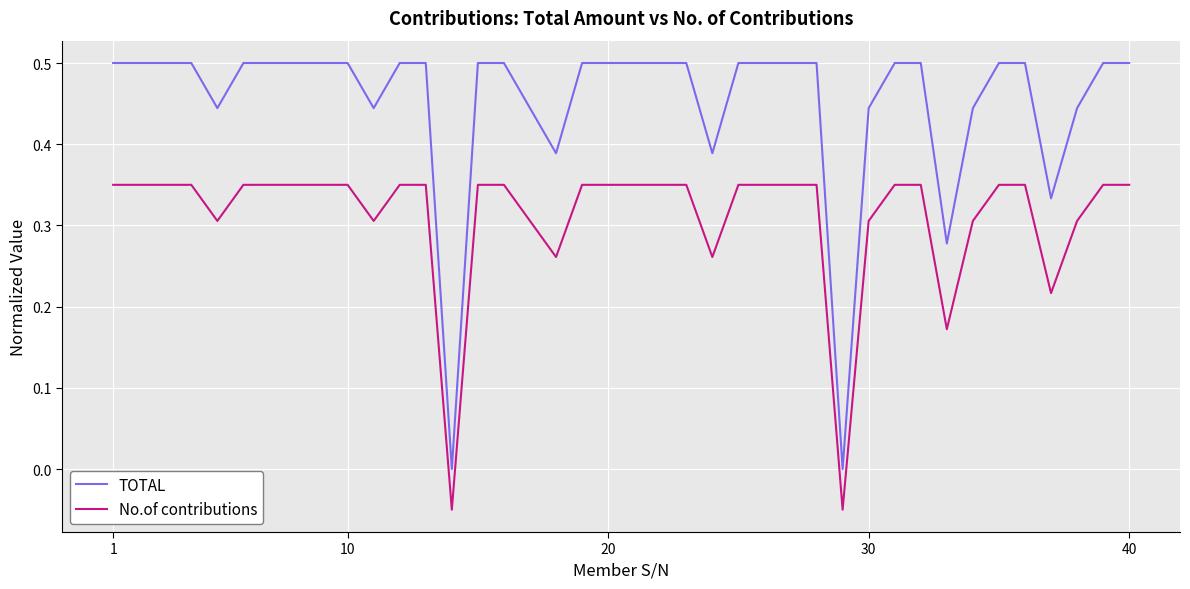

List the series in order of their peak value, lowest first.

No.of contributions, TOTAL